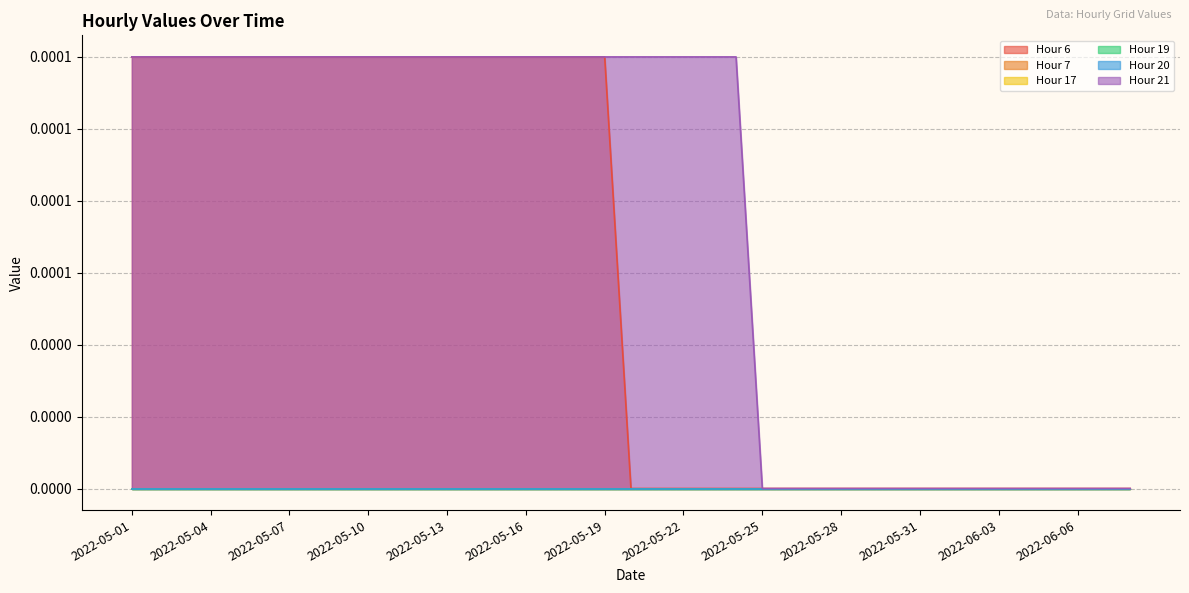

What position from the left is 2022-06-07?

38